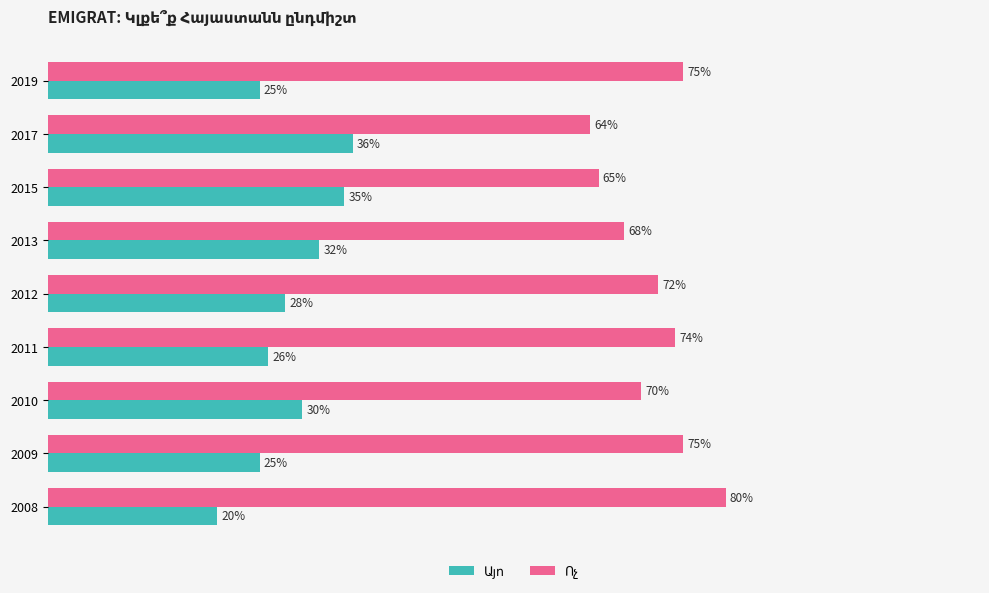

How many groups of bars are there?

9